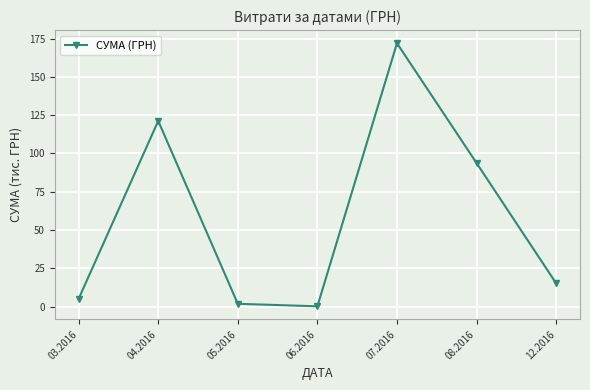

Reading right to left, what are all the values shown in this chart?

12.2016=15.3	08.2016=93.8	07.2016=171.9	06.2016=0.2	05.2016=1.9	04.2016=121.2	03.2016=5.1